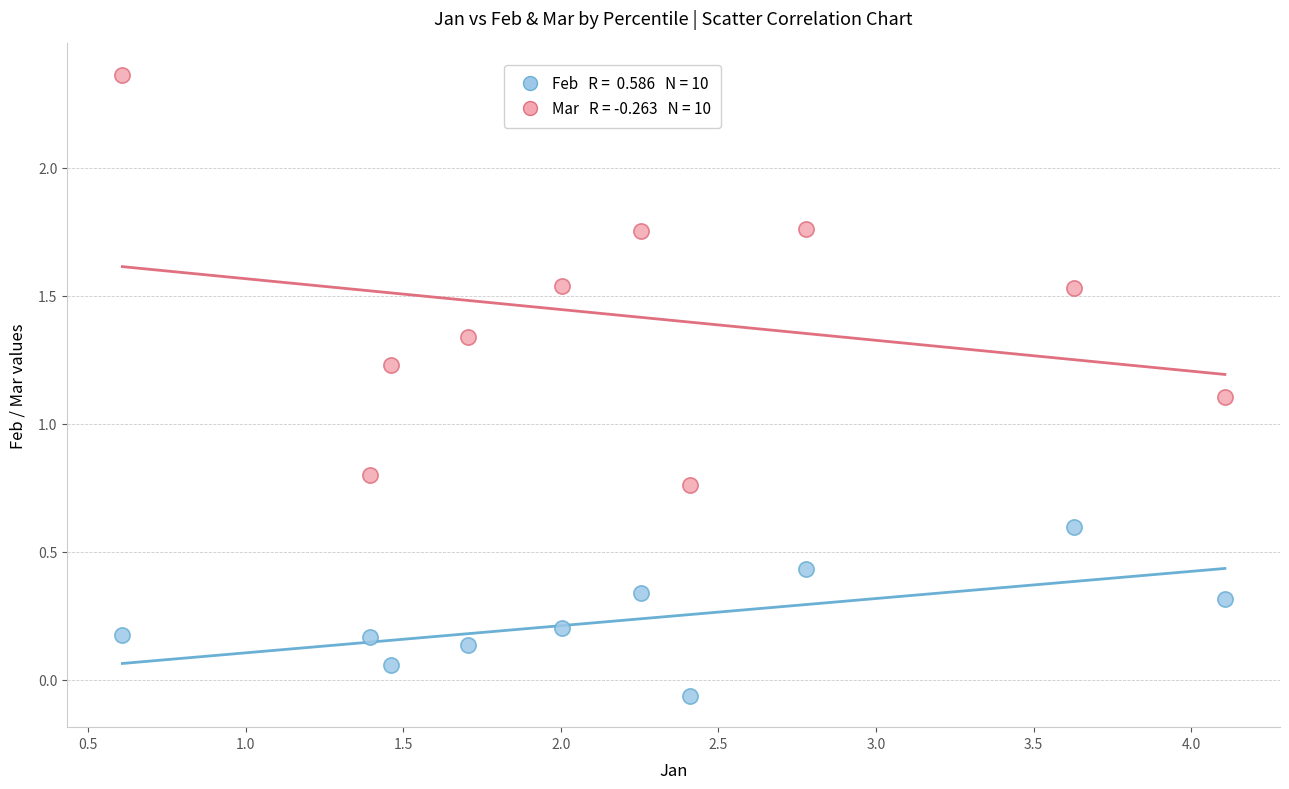

Across all series, what Y value is closest to 1?

1.1